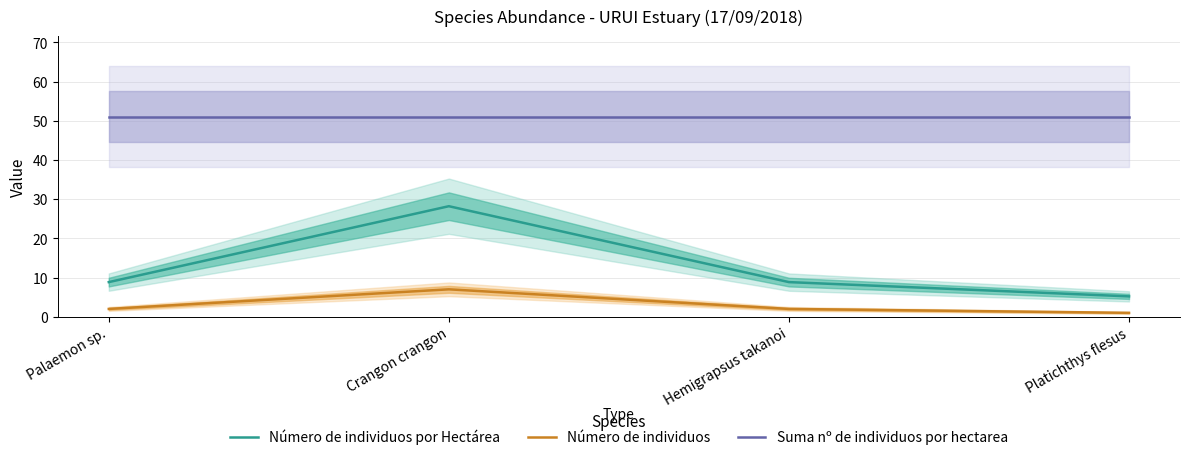

Which label corresponds to the smallest value in the chart?

Platichthys flesus